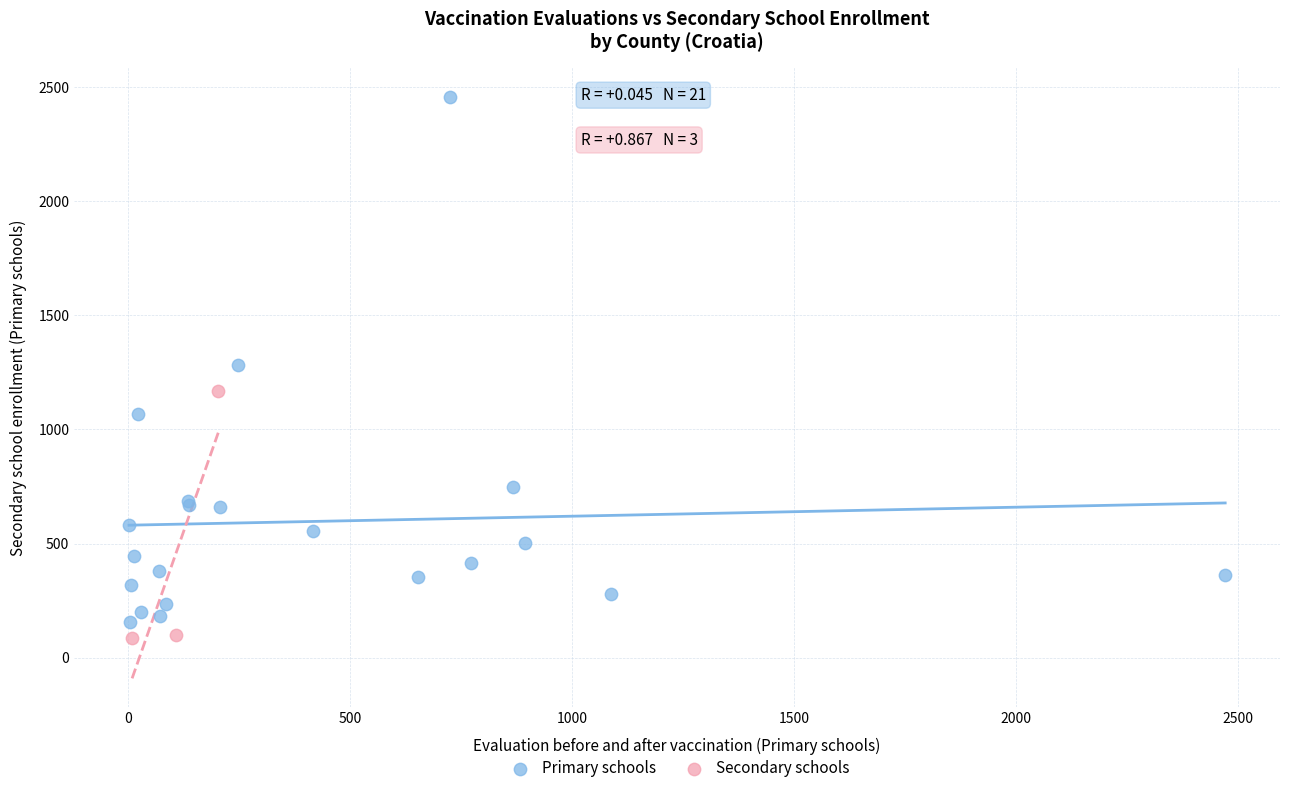

Which series has the widest spread of Y values?

Primary schools